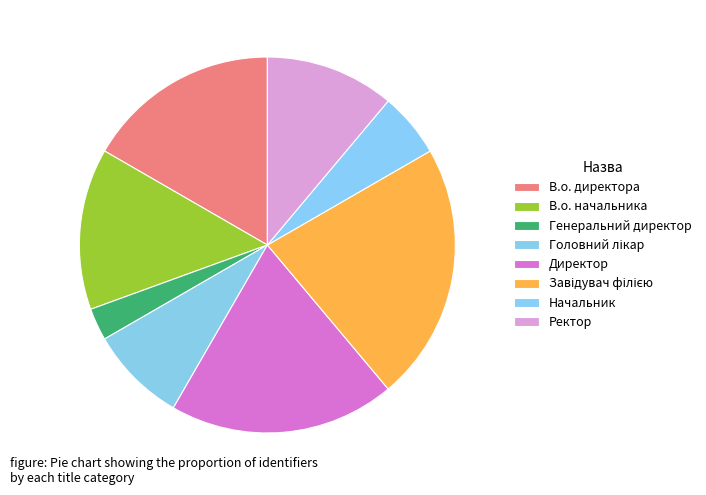

What percentage is the Завідувач філією slice, to the nearest percent?

22%